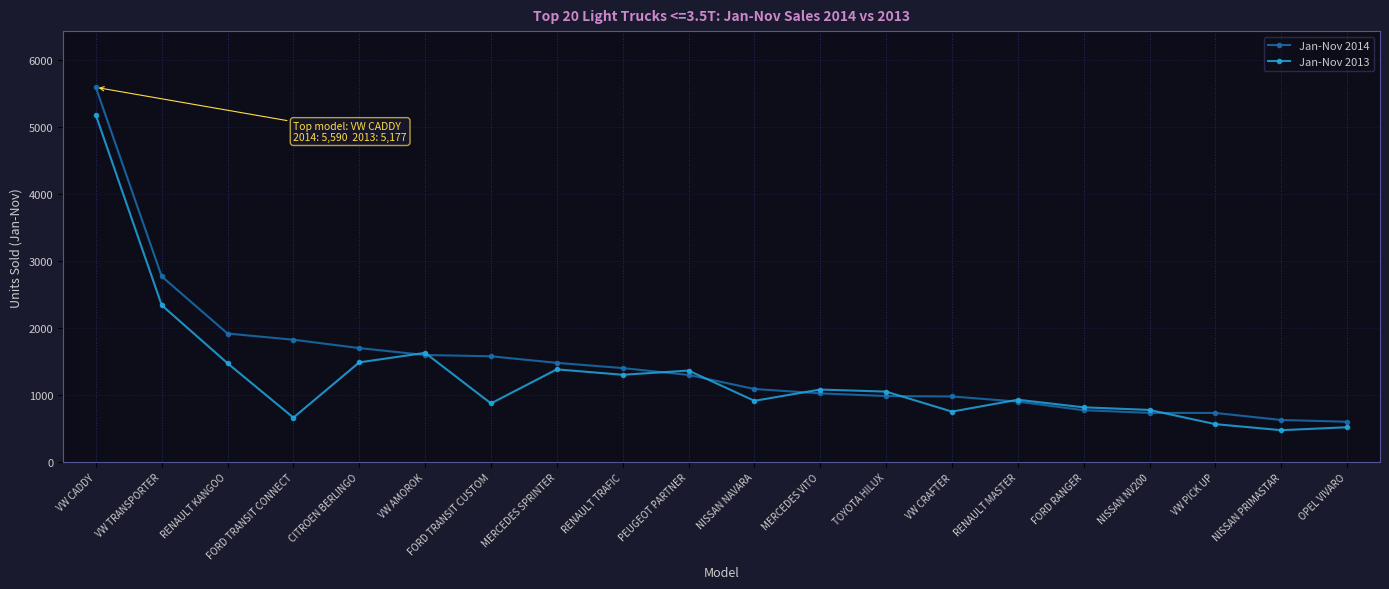

What is the sum of the Jan-Nov 2013 values at MERCEDES VITO and OPEL VIVARO?

1606